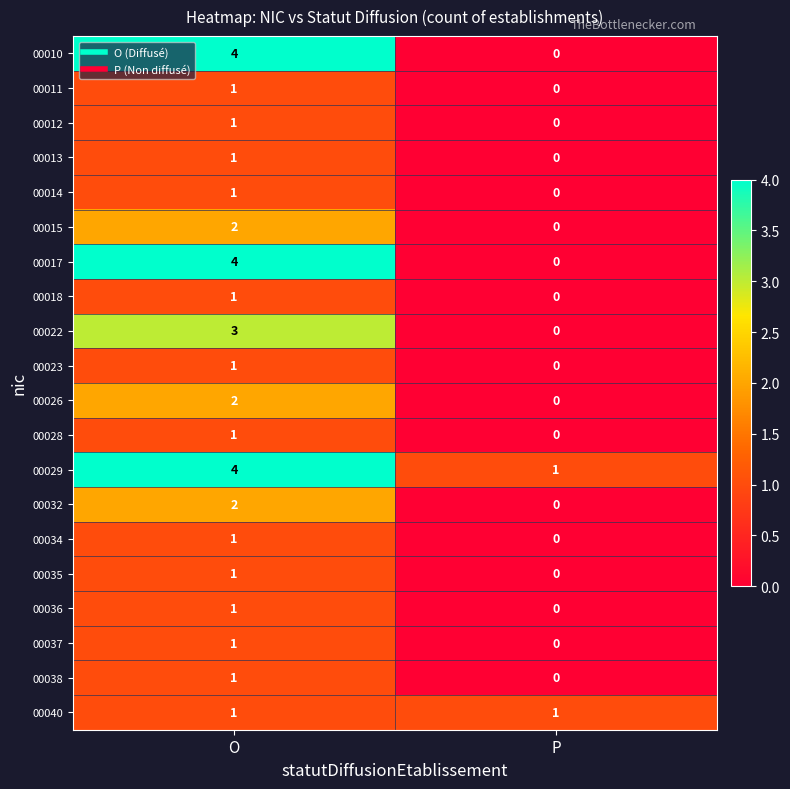

At which label is 00018 closest to 0?

P